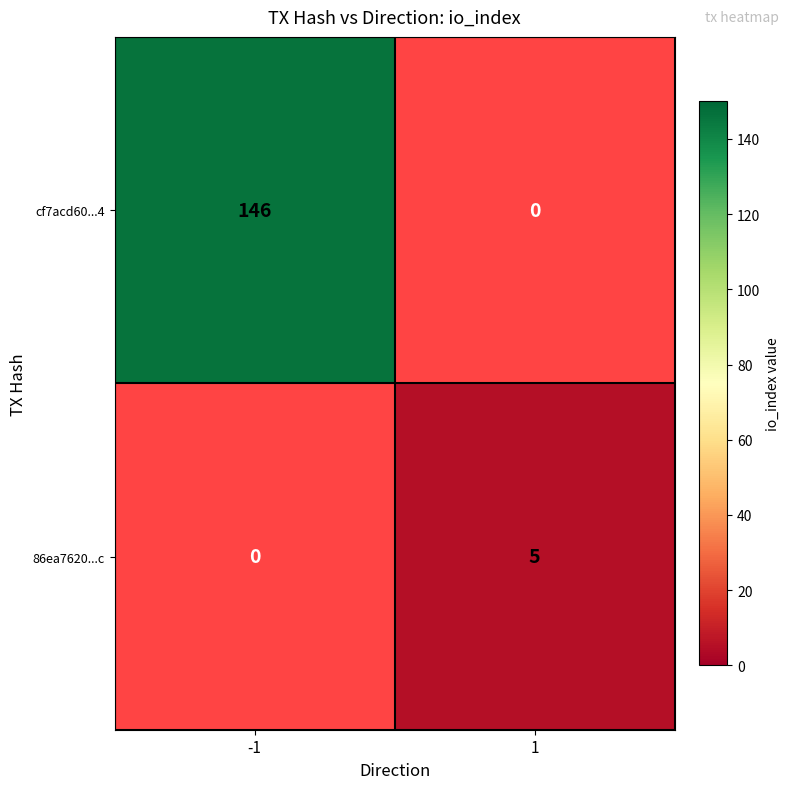

Is it true that cf7acd60...4 equals 146 at -1?

True